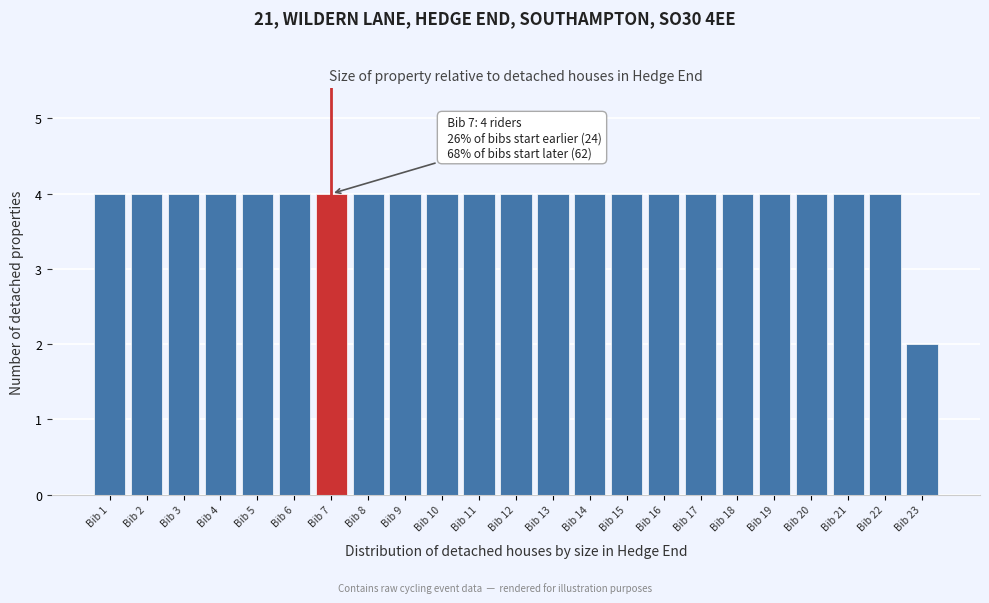

Reading left to right, transcribe all the data shown in this chart.

Bib 1=4	Bib 2=4	Bib 3=4	Bib 4=4	Bib 5=4	Bib 6=4	Bib 7=4	Bib 8=4	Bib 9=4	Bib 10=4	Bib 11=4	Bib 12=4	Bib 13=4	Bib 14=4	Bib 15=4	Bib 16=4	Bib 17=4	Bib 18=4	Bib 19=4	Bib 20=4	Bib 21=4	Bib 22=4	Bib 23=2